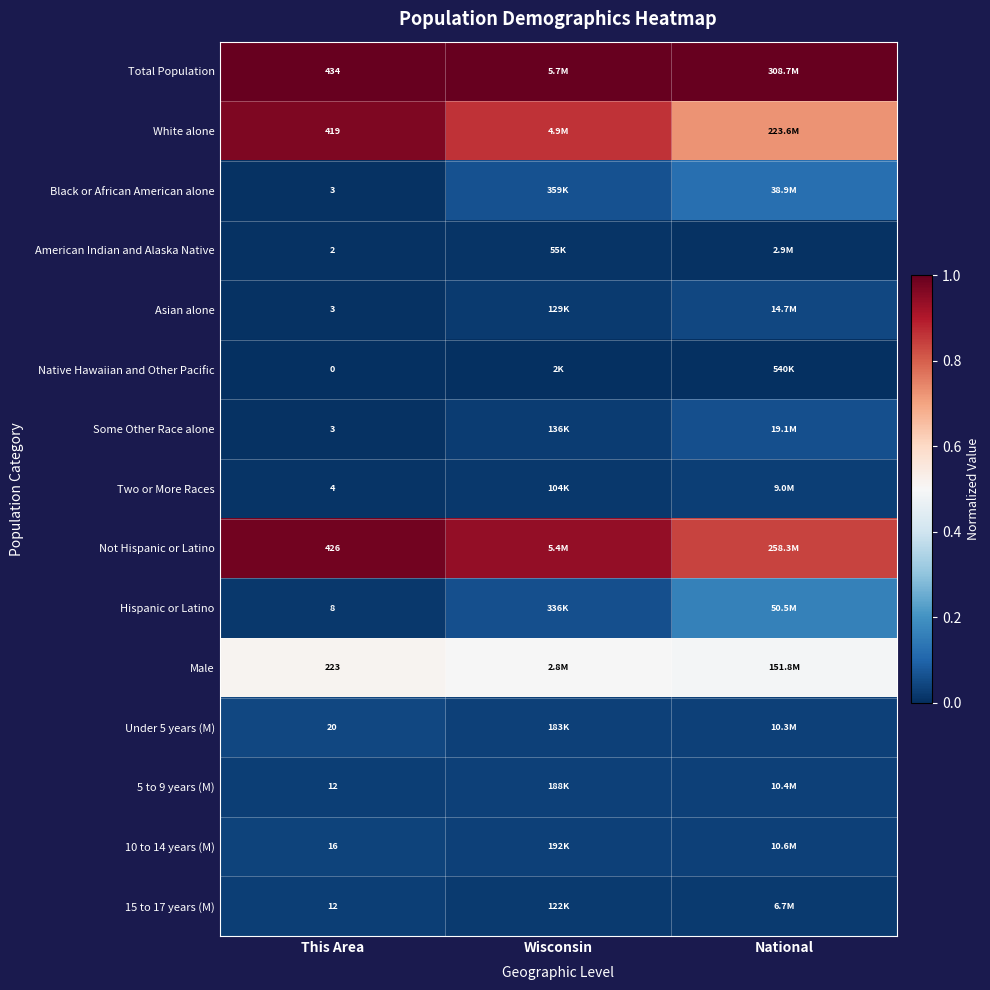

At which category is the sum across all series the highest?

This Area